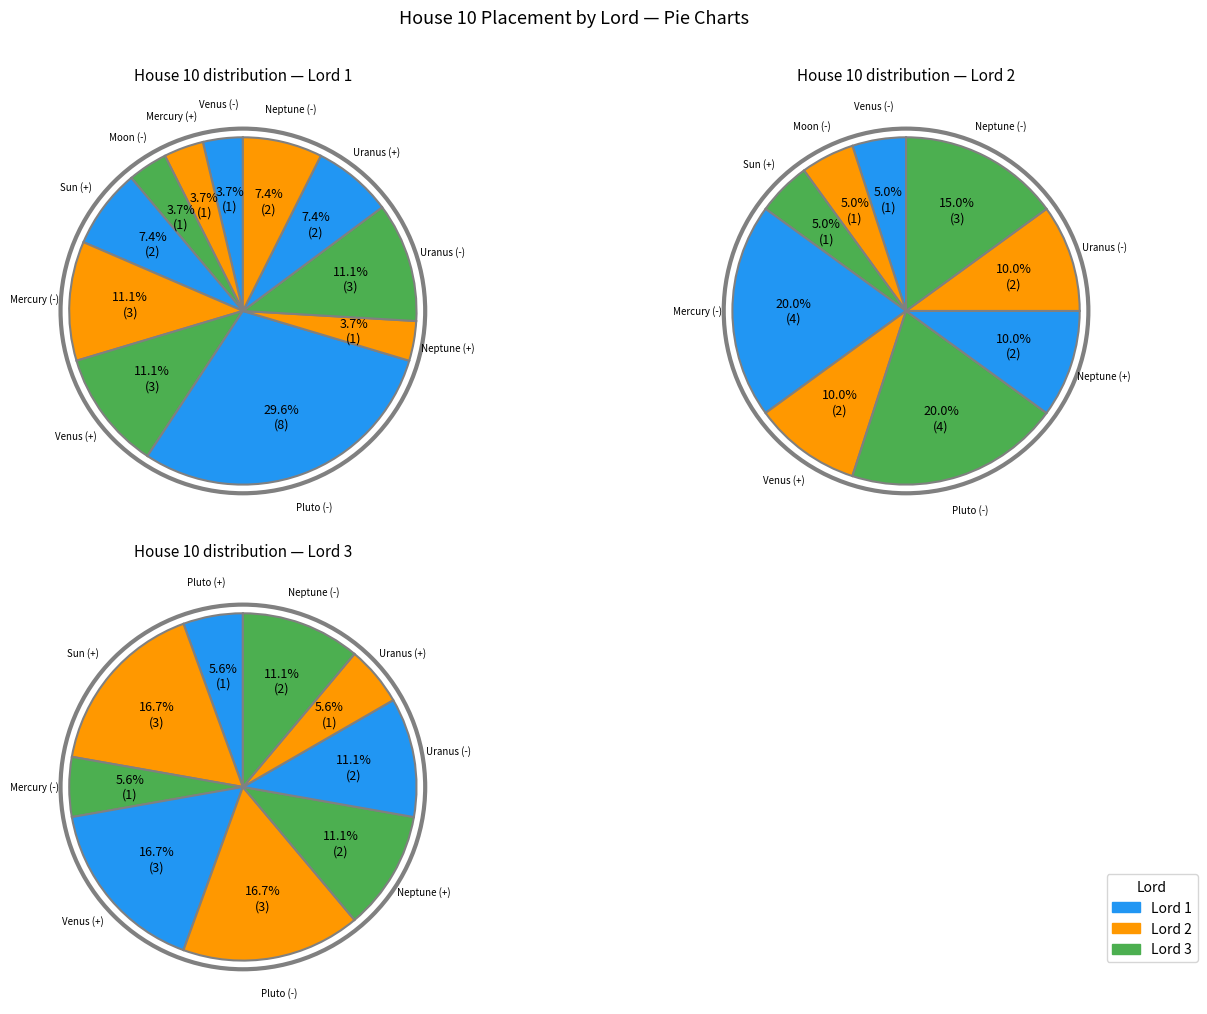

What is the spread (max minus min) of values at Pluto (+)?

1